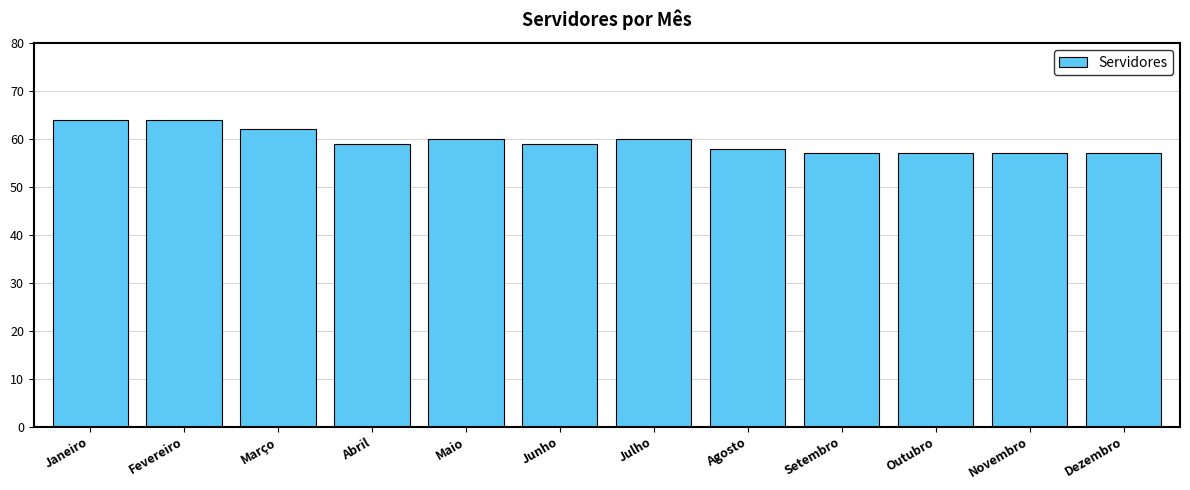

Is it true that the value at Janeiro is 94?

False